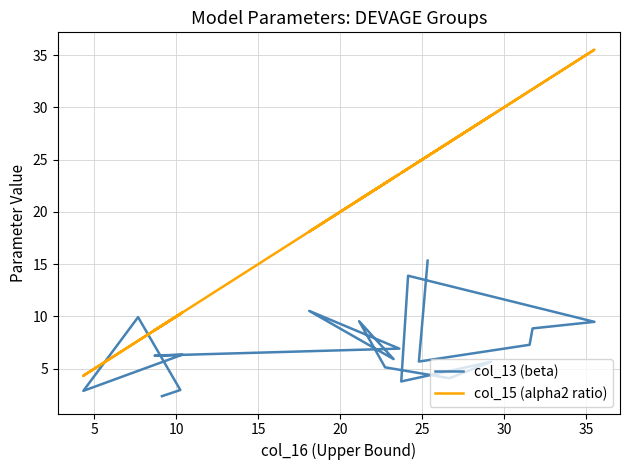

How many lines are shown in the chart?

2